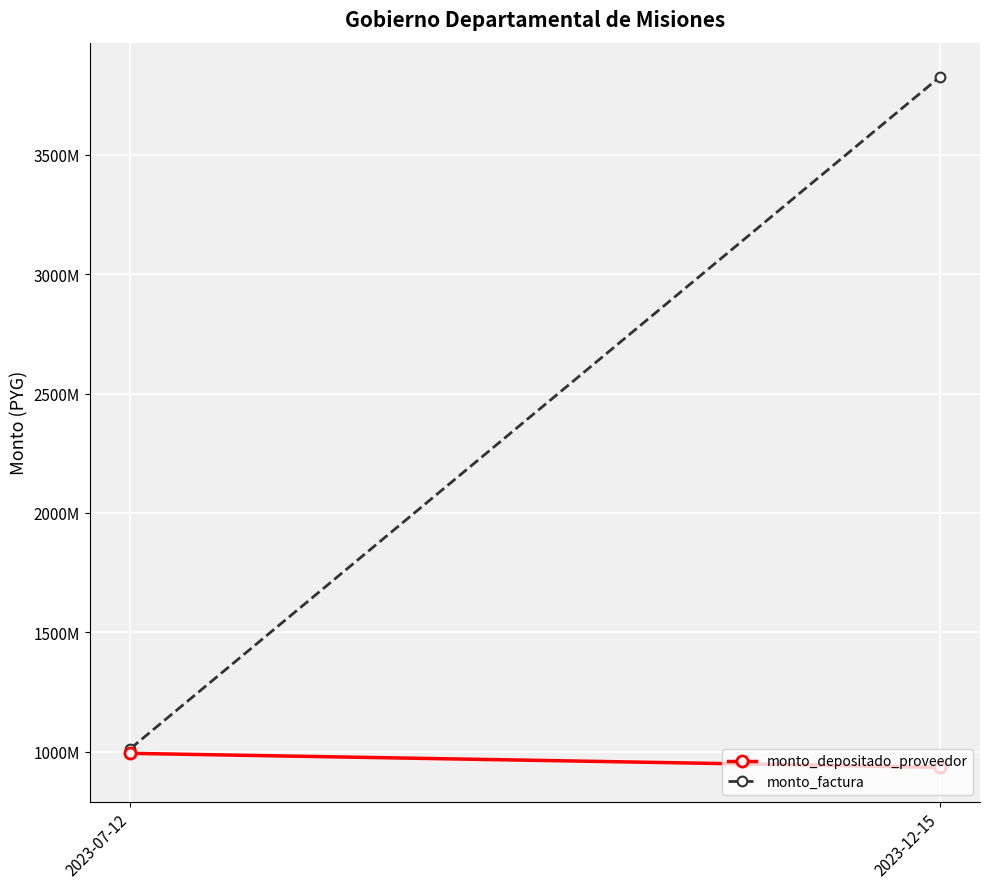

What value does the monto_factura series have at 2023-12-15?

3825343000